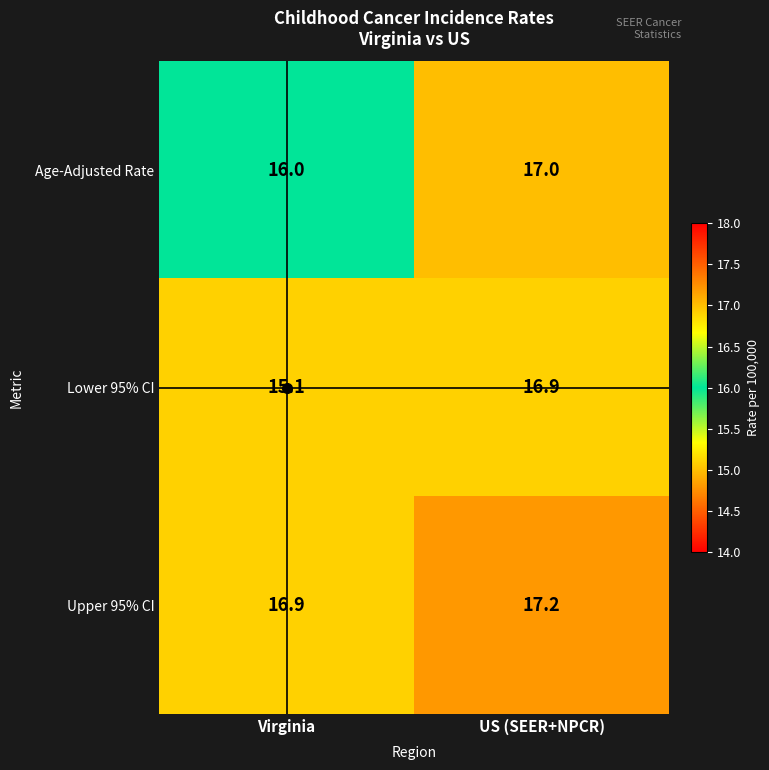

List the series in order of their peak value, highest first.

Upper 95% CI, Age-Adjusted Rate, Lower 95% CI